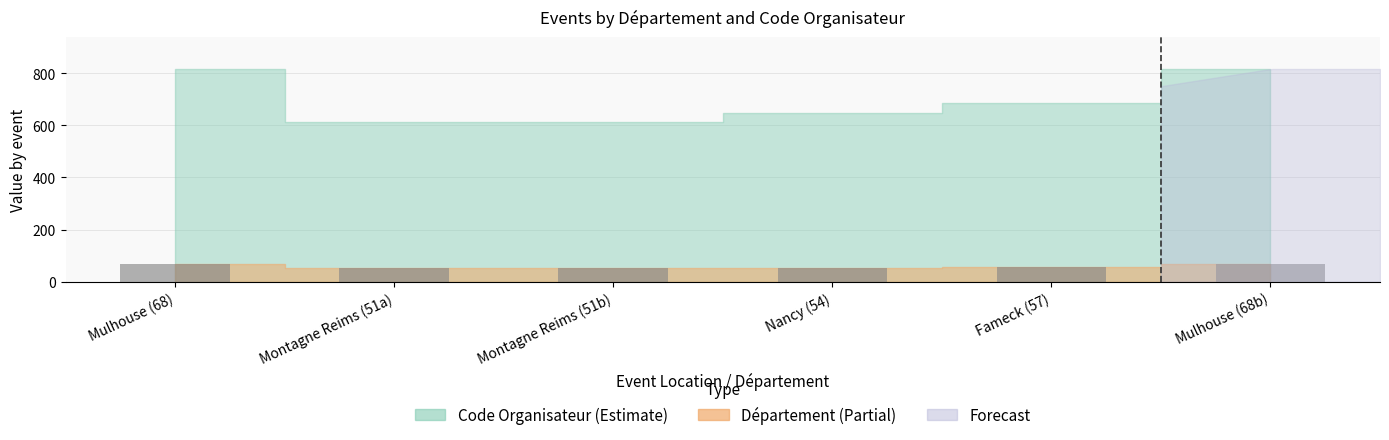

Read the value at Fameck (57).

57